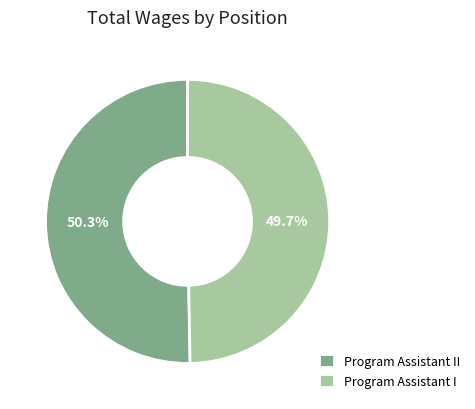

To the nearest percent, what is the difference between the Program Assistant II and Program Assistant I slice percentages?

1%